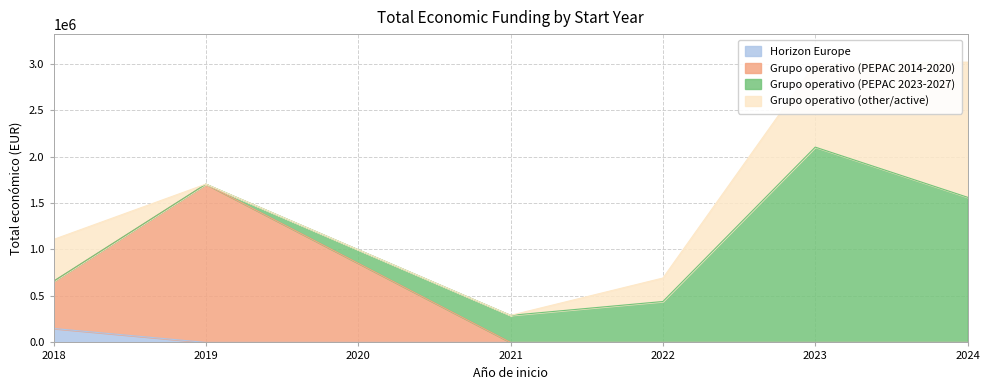

What is the total value across all series at 2018?

1107584